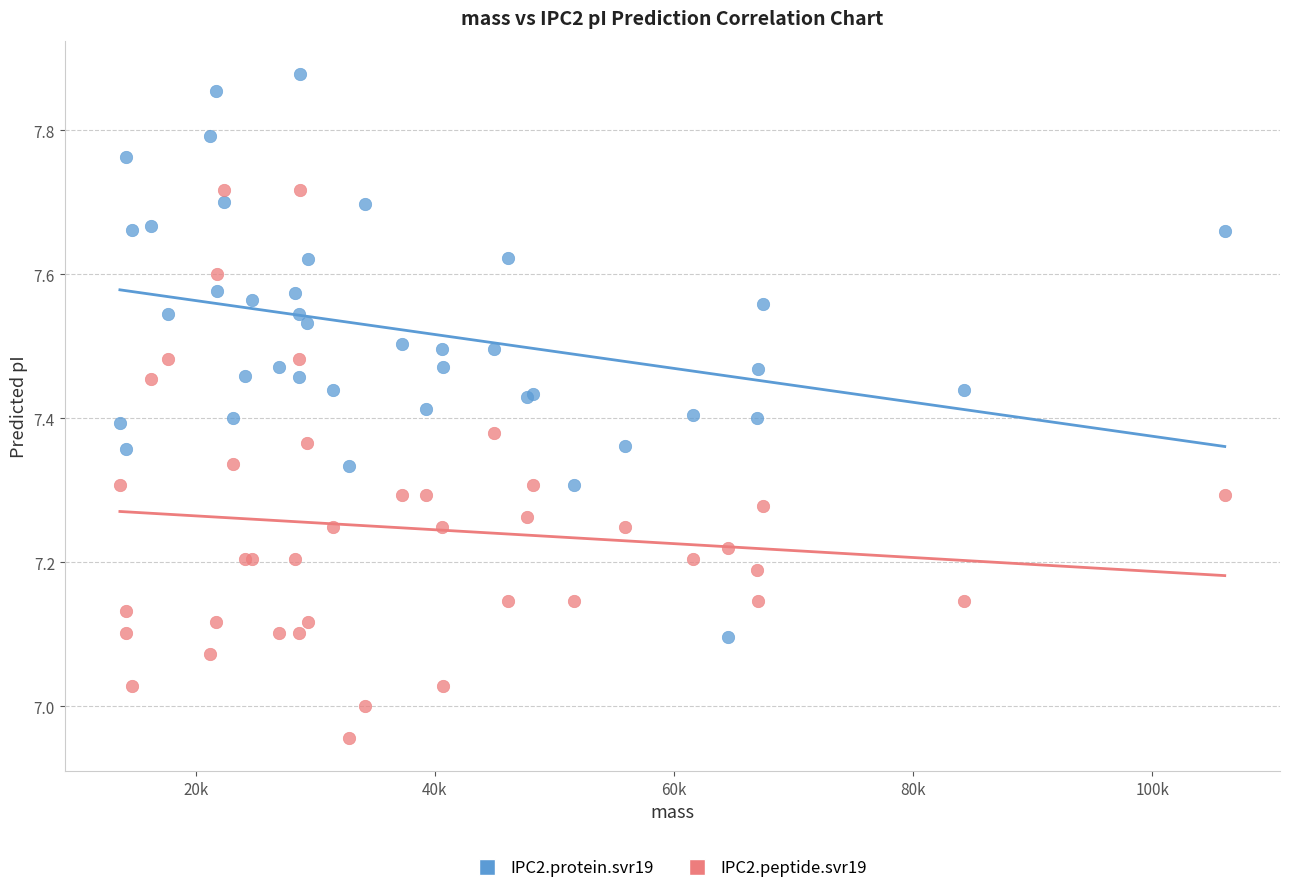

Which series reaches the minimum Y coordinate?

IPC2.peptide.svr19